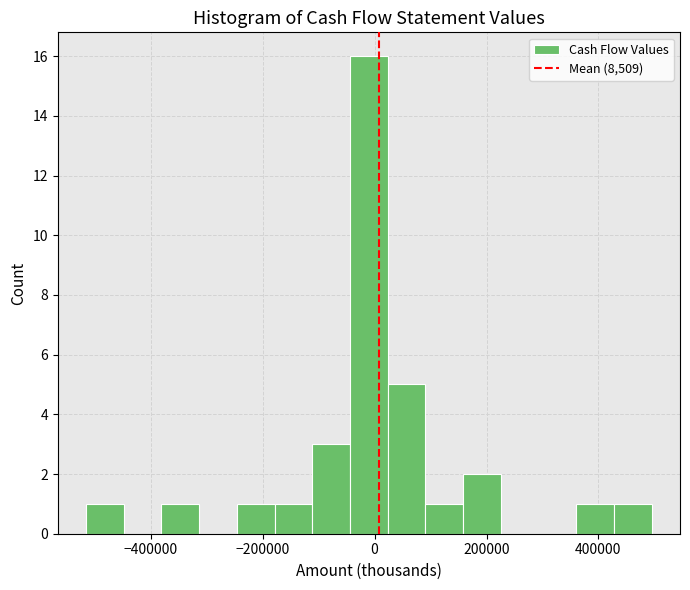

Around what value on the x-axis is the tallest bar? Give the approximate position of its centre, as read against the axis.

-20000